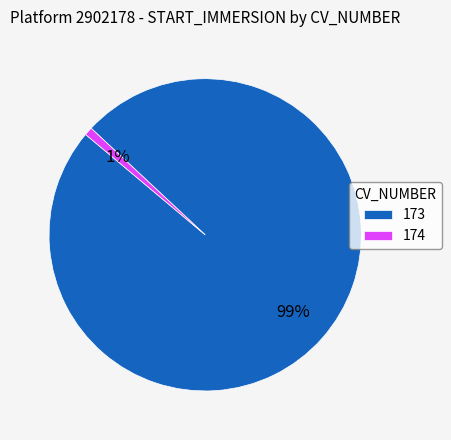

Rank the categories by value from highest to lowest.

173, 174